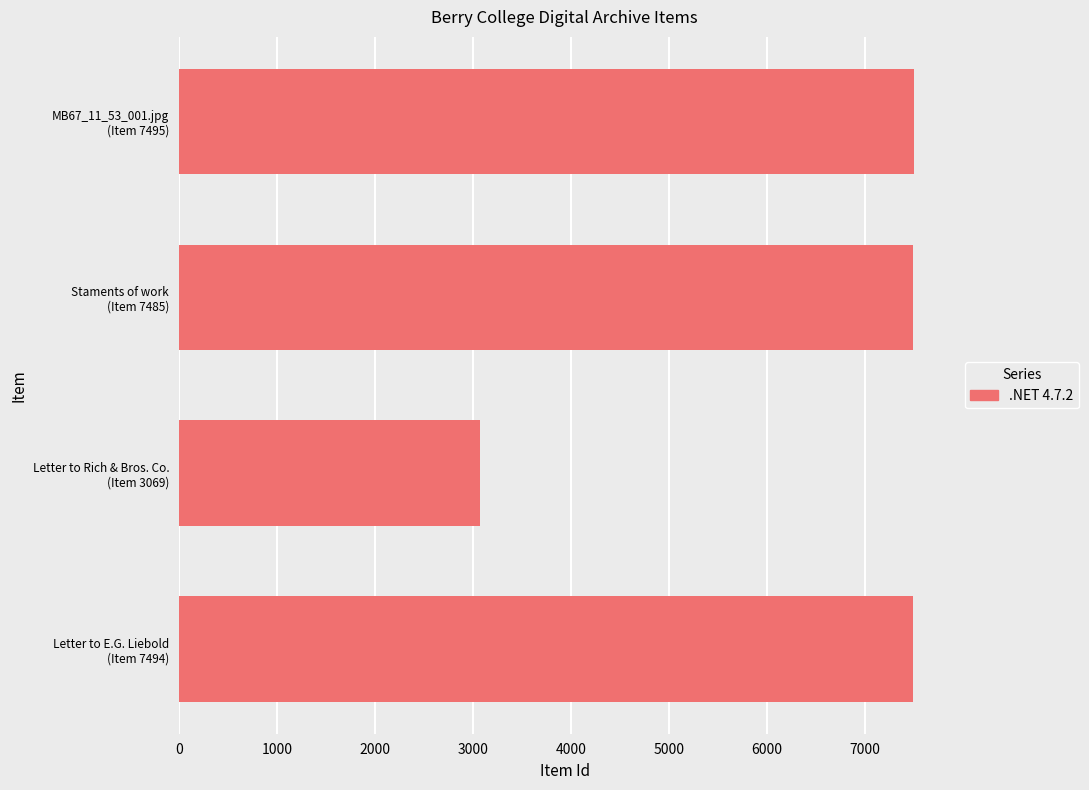

What is the difference between the second highest and minimum values?

4425